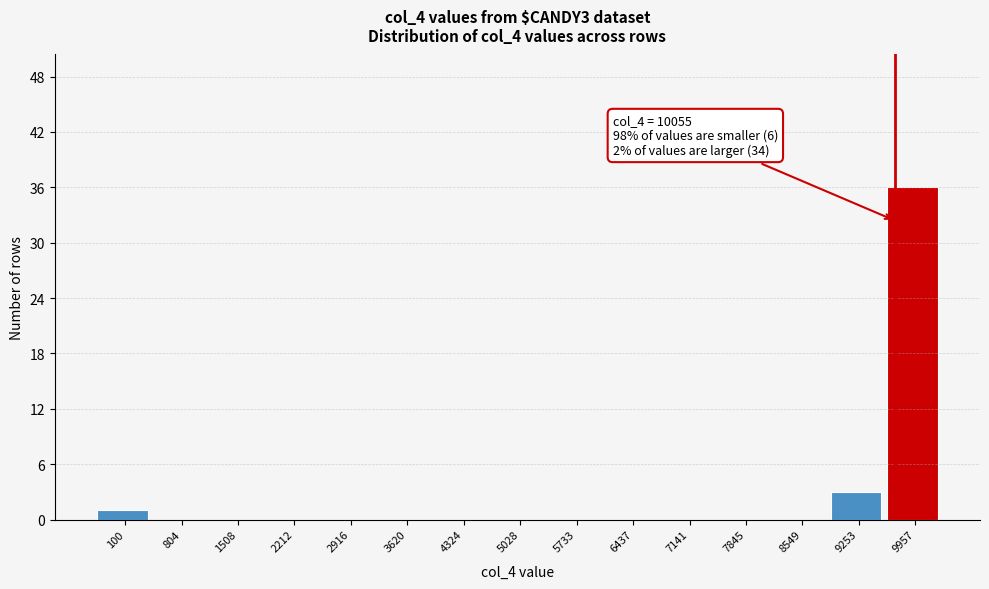

Reading right to left, transcribe all the data shown in this chart.

9957=36	9253=3	8549=0	7845=0	7141=0	6437=0	5733=0	5028=0	4324=0	3620=0	2916=0	2212=0	1508=0	804=0	100=1